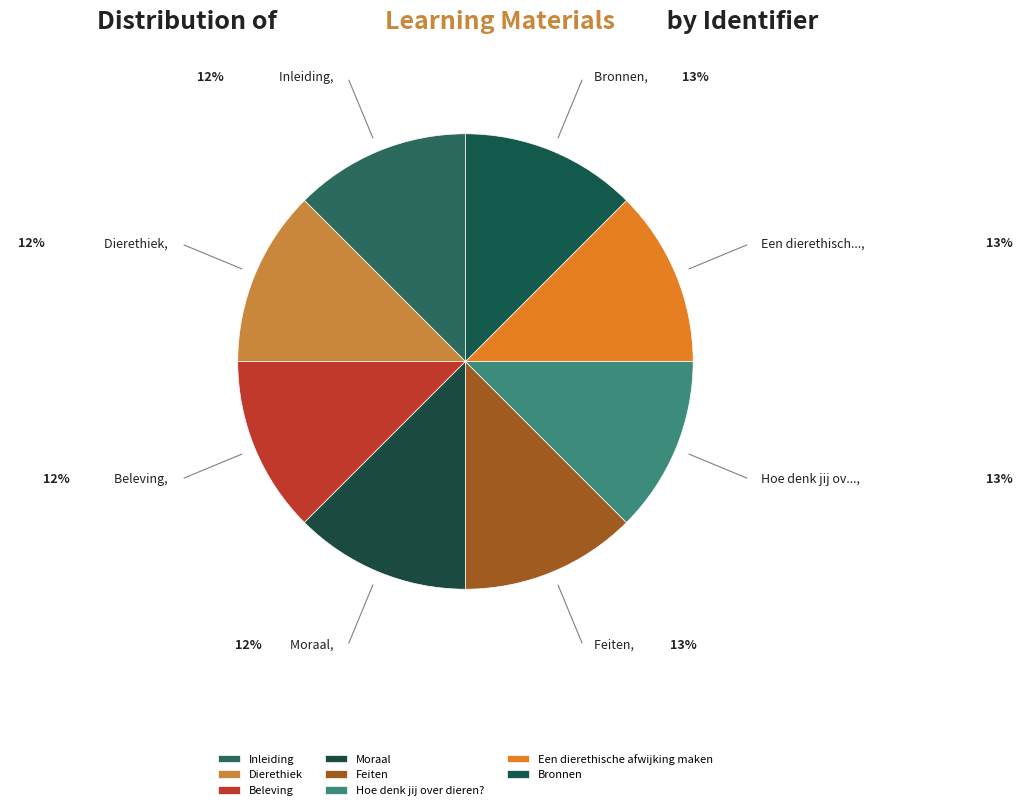

How many segments does this pie chart have?

8